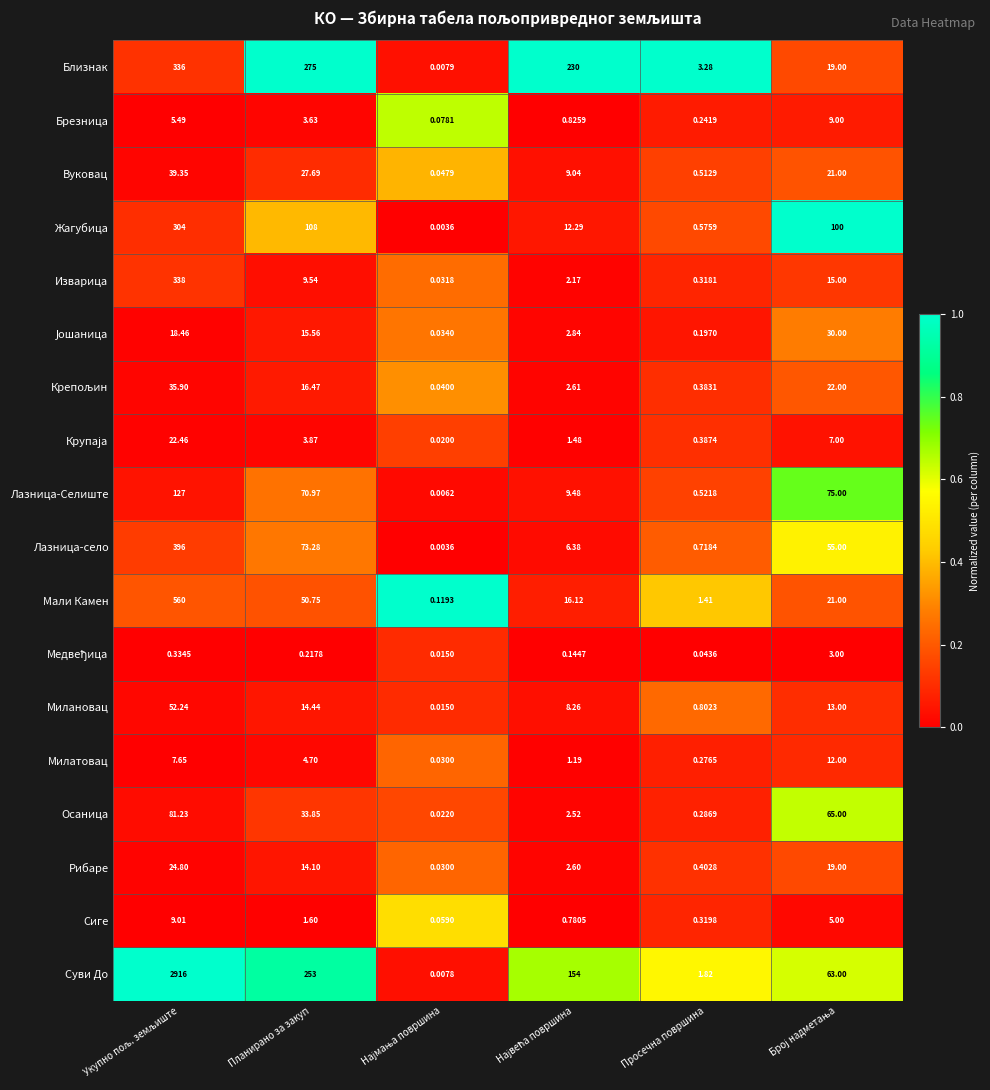

Which series has the largest total across all categories?

Суви До